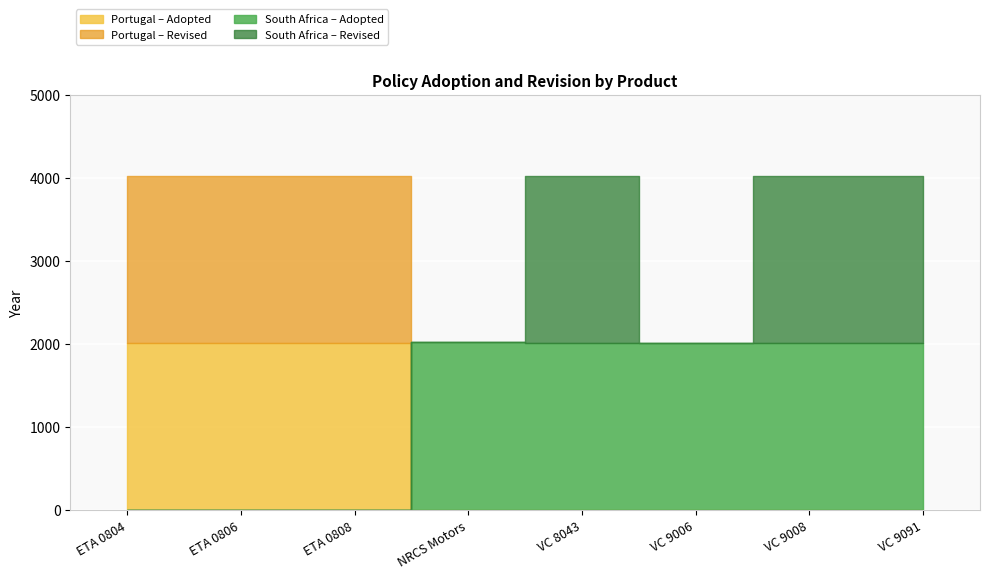

The Portugal series shows 2008 at ETA 0808. True or false?

True